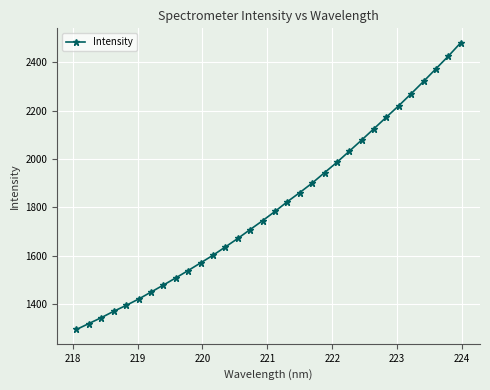

True or false: there are more than 1 points higher than both neighbors.

False